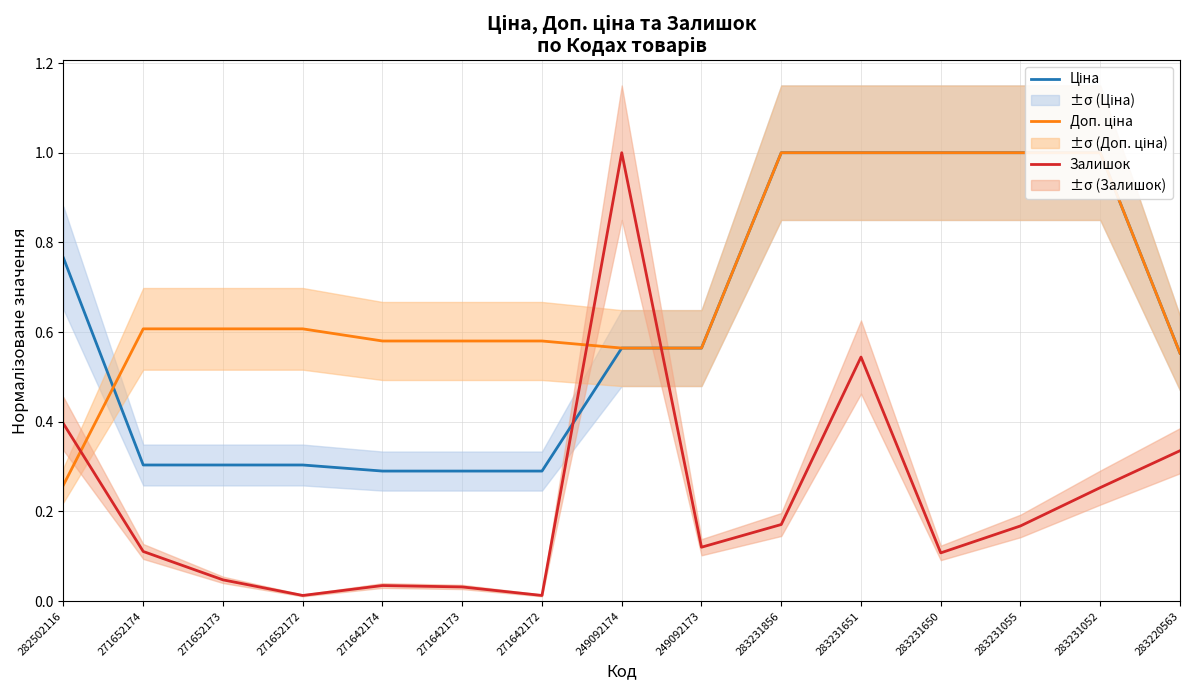

What is the maximum value for Залишок?

1.0